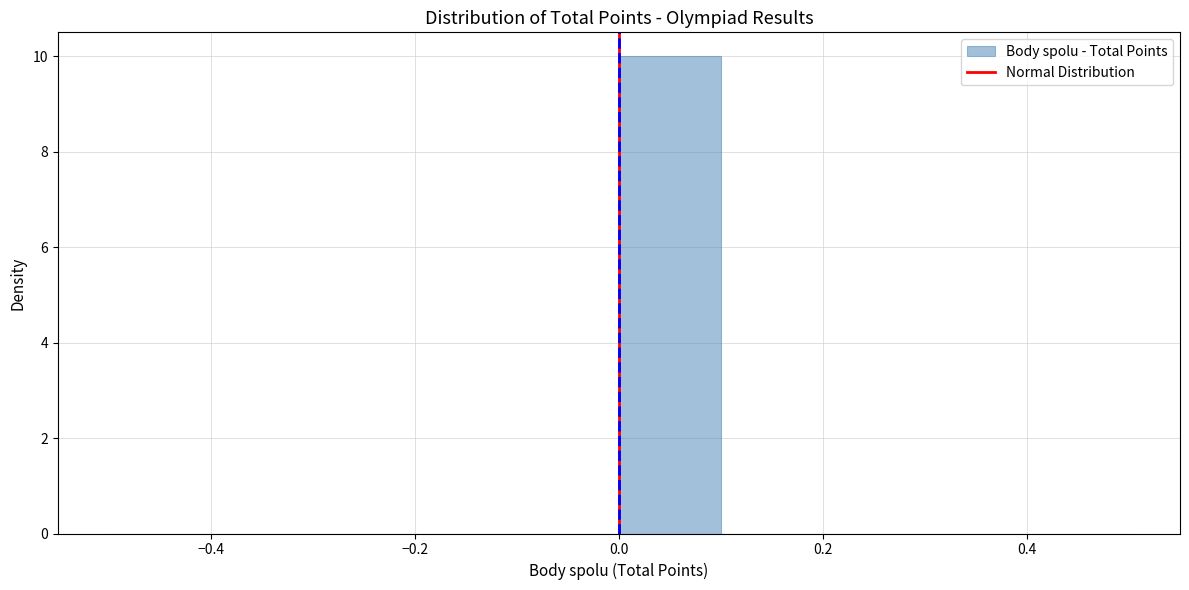

What is the height of the bar covering 0.0 to 0.1 on the x-axis? The values are not printed on the chart, so give them approximately, as read against the axis.

10